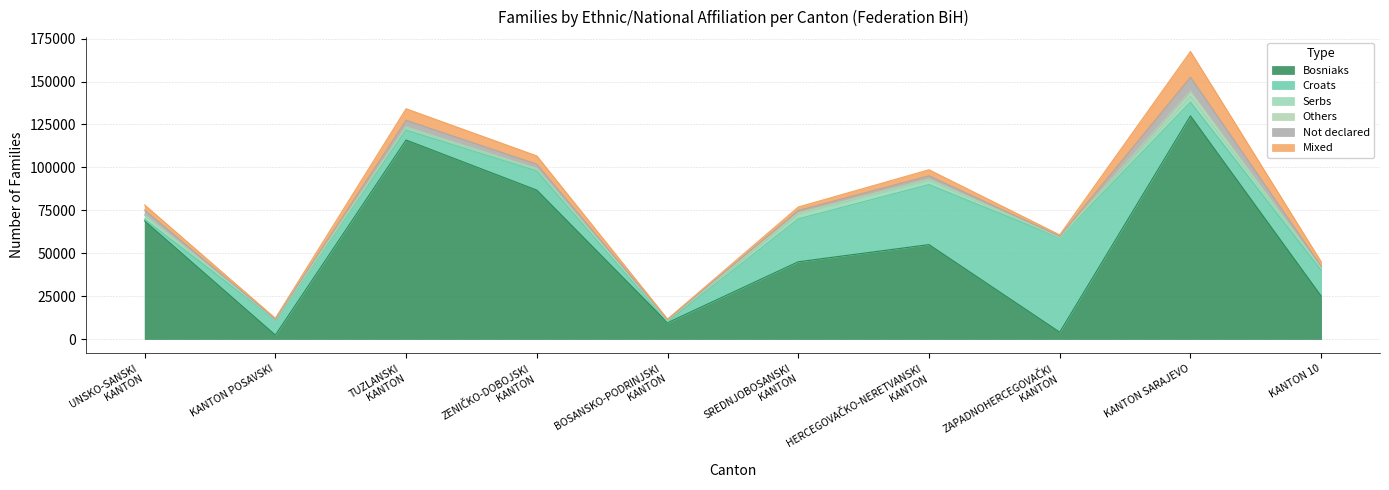

What is the label of the 8th point from the right?

TUZLANSKI KANTON